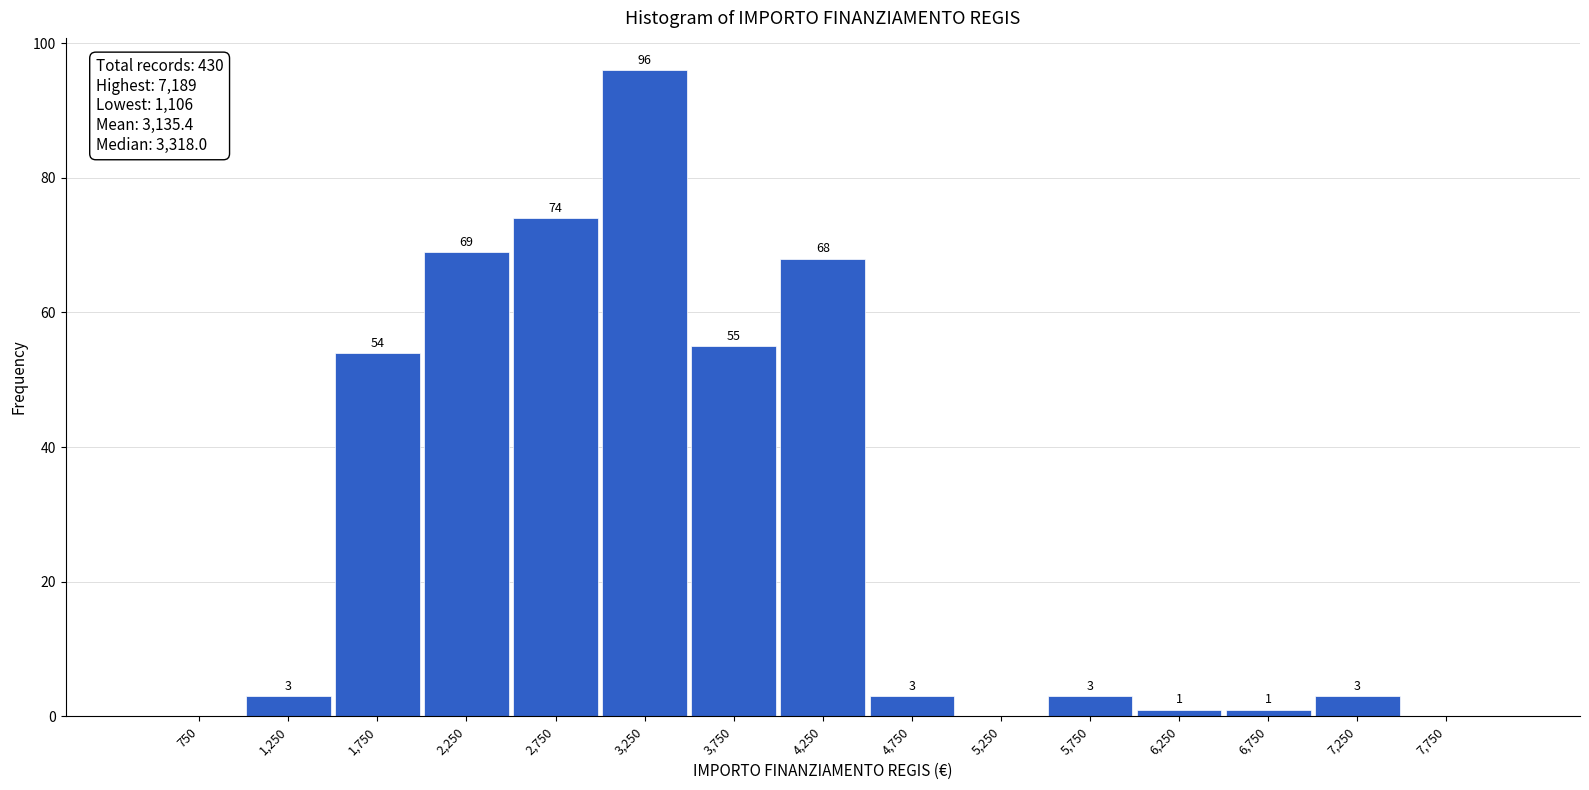

Which range on the x-axis has the tallest bar?

3000 to 3500